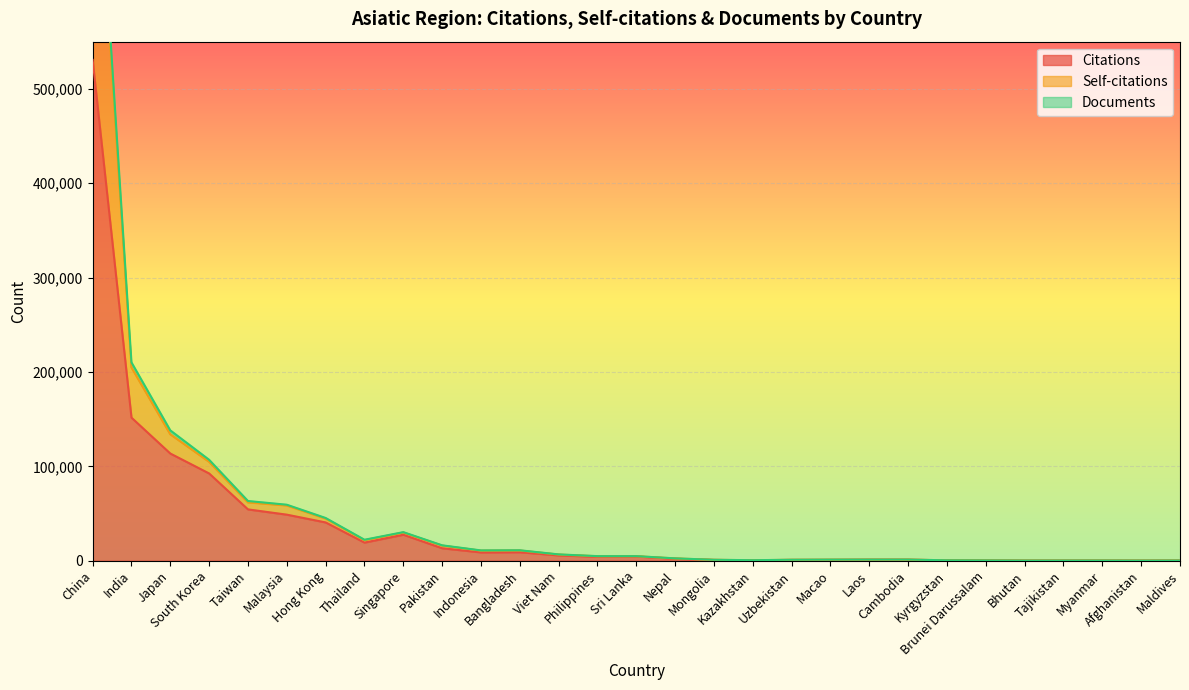

What is the label of the 17th point from the right?

Viet Nam